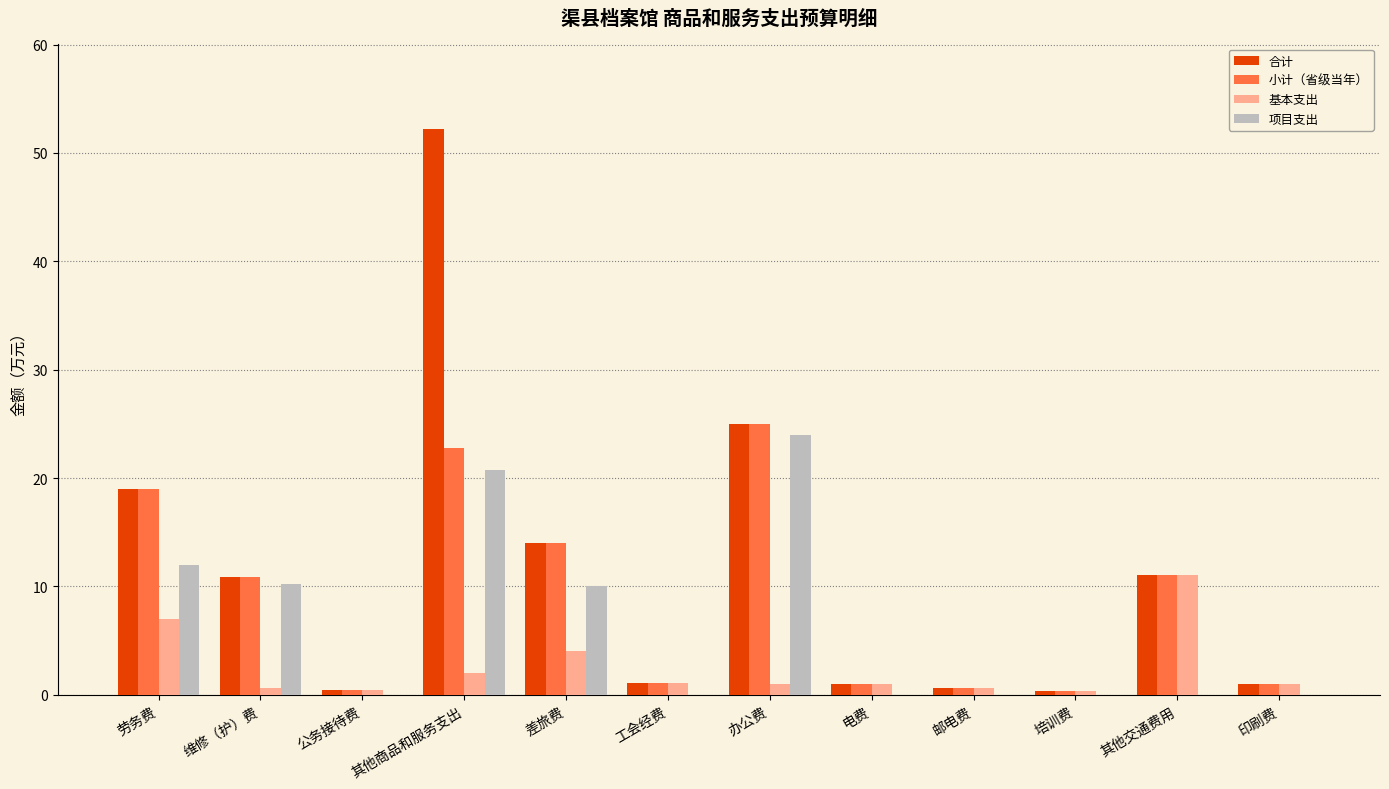

At which category is the sum across all series the highest?

其他商品和服务支出